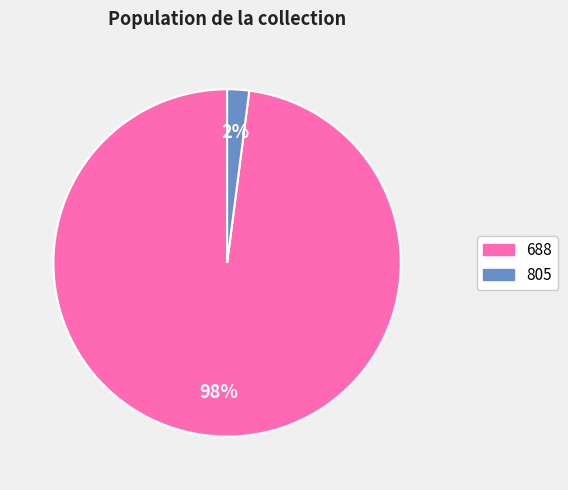

True or false: 688 accounts for 98% of the total.

True